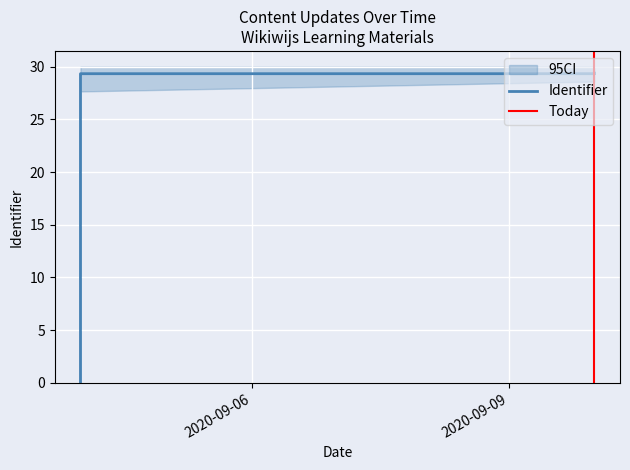

Which has a higher value, 2020-09-10 or 2020-09-04?

2020-09-10